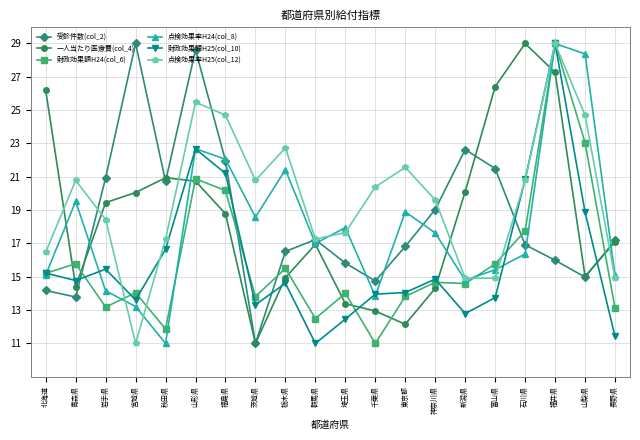

True or false: 点検効果率H24(col_8) has a value of 14.5 at 福井県.

False